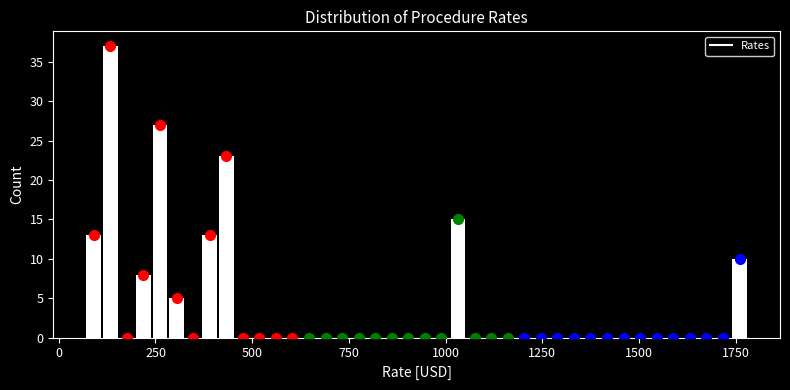

Around what value on the x-axis is the tallest bar? Give the approximate position of its centre, as read against the axis.

150